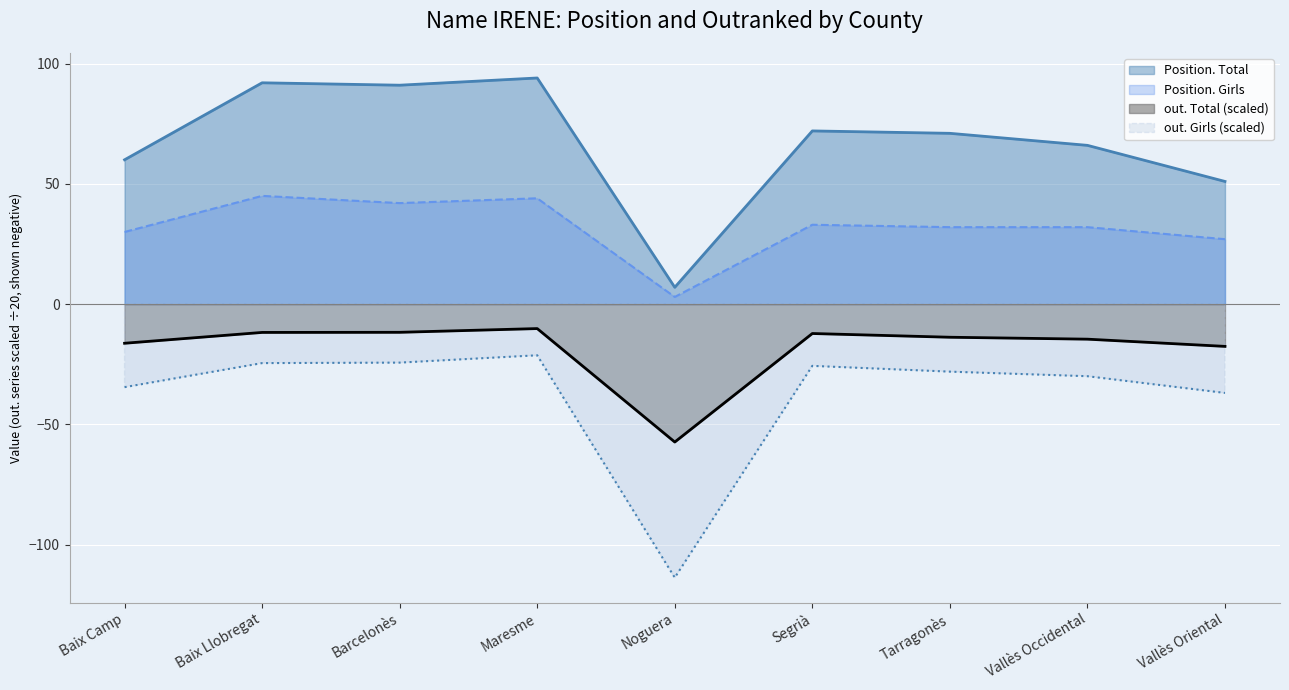

Where is Position. Girls nearest to the value 24?

Vallès Oriental